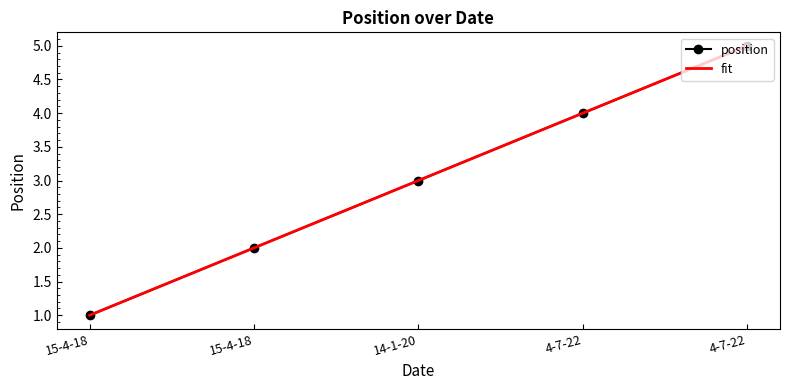

What is the change in value from 15-4-18 to 4-7-22?

+2